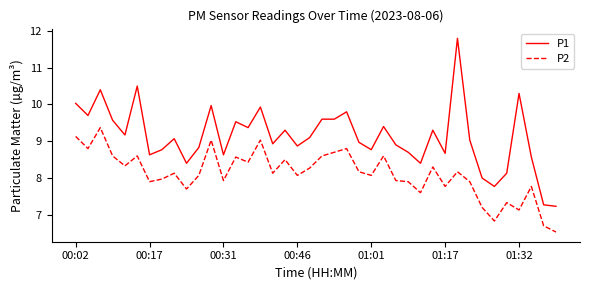

What is the highest value of the P2 series?

9.4